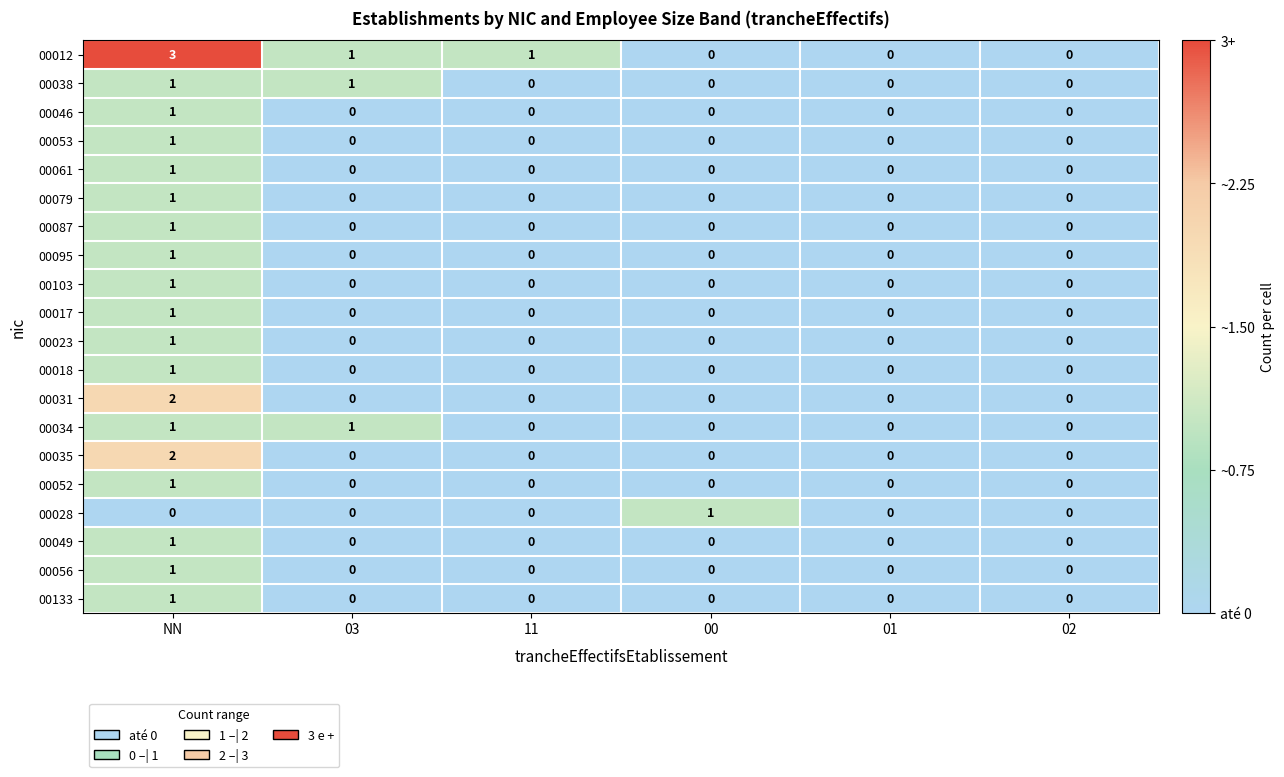

Is the value of 00034 at 03 greater than the value of 00049 at 02?

Yes